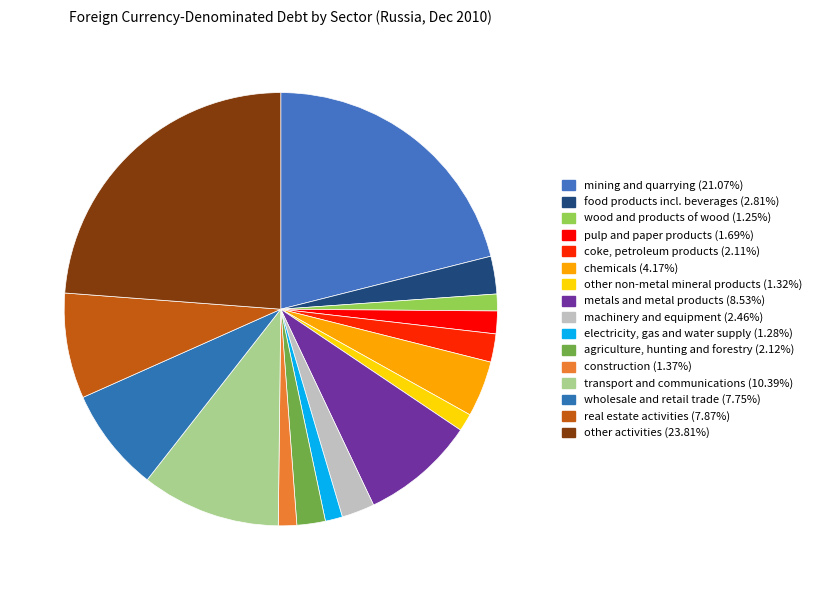

How many slices are in this pie chart?

16